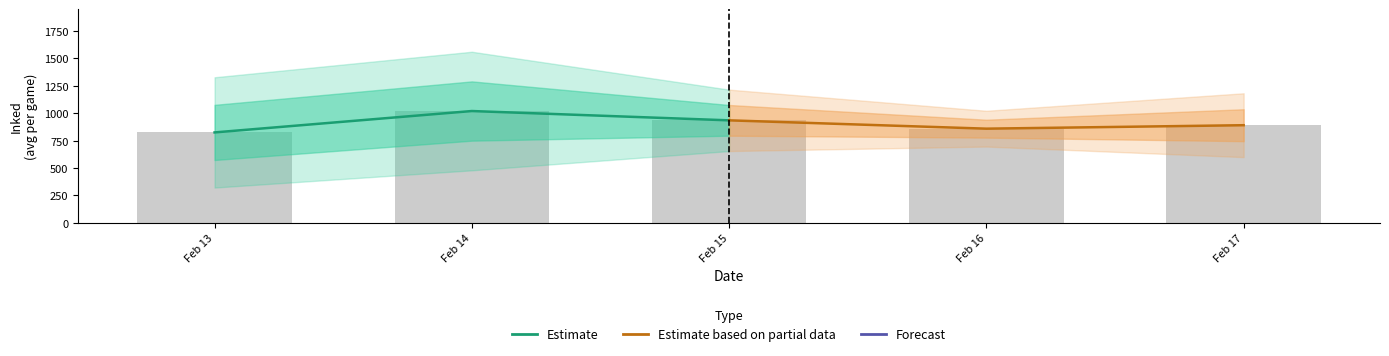

What is the sum of all Estimate based on partial data values?

2683.1